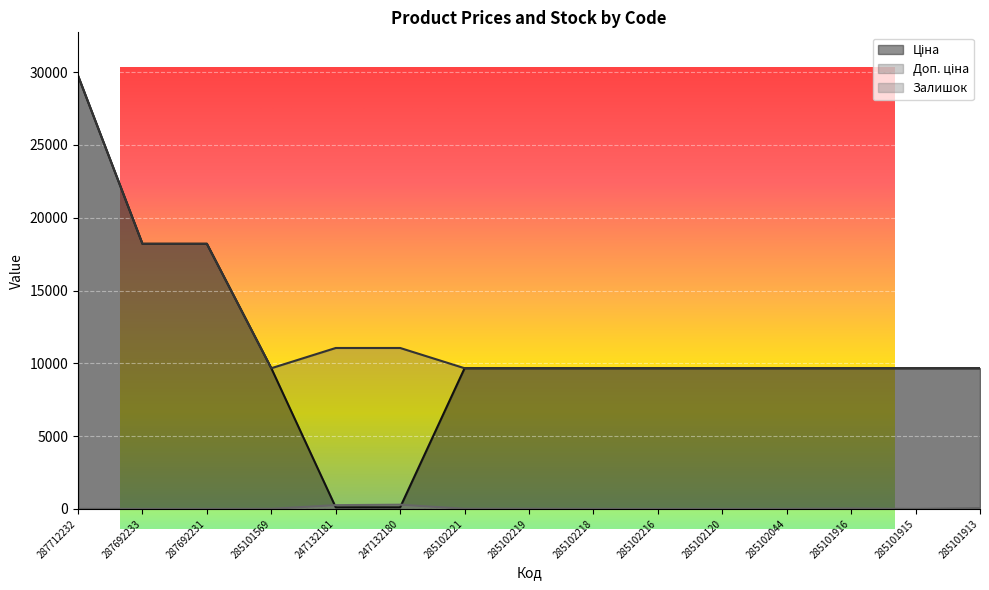

True or false: Ціна has a value of 4608.1 at 285102044.

False